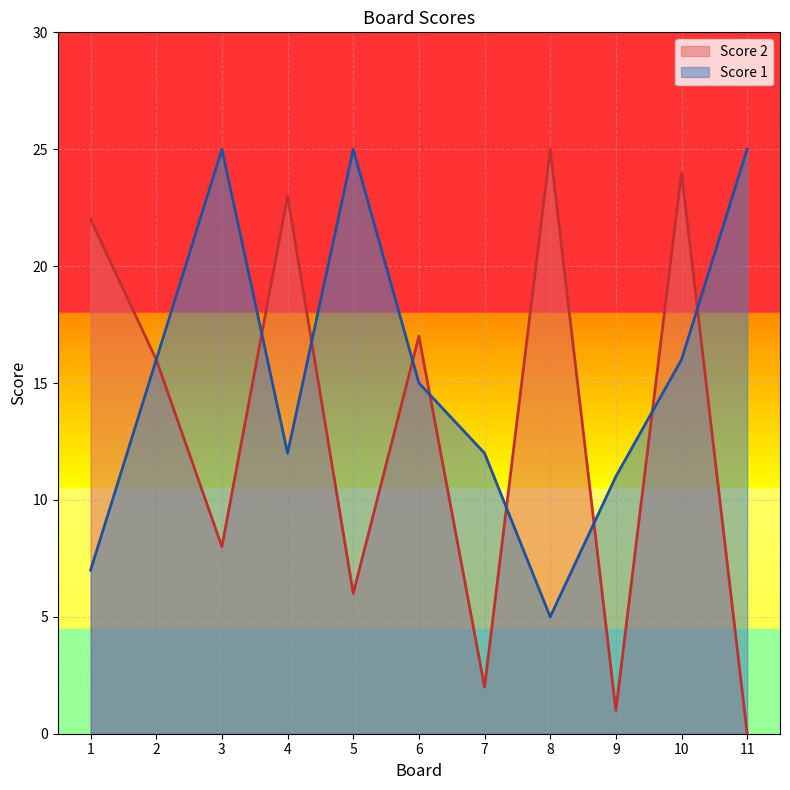

Where is the first local maximum for Score 2?

4